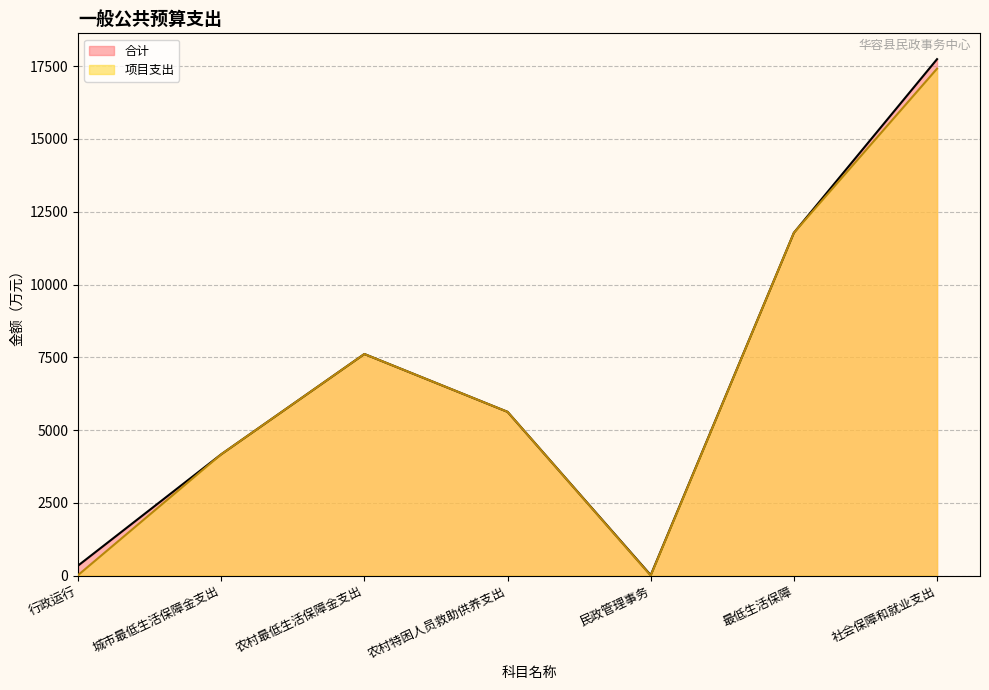

Which series has the largest total across all categories?

合计